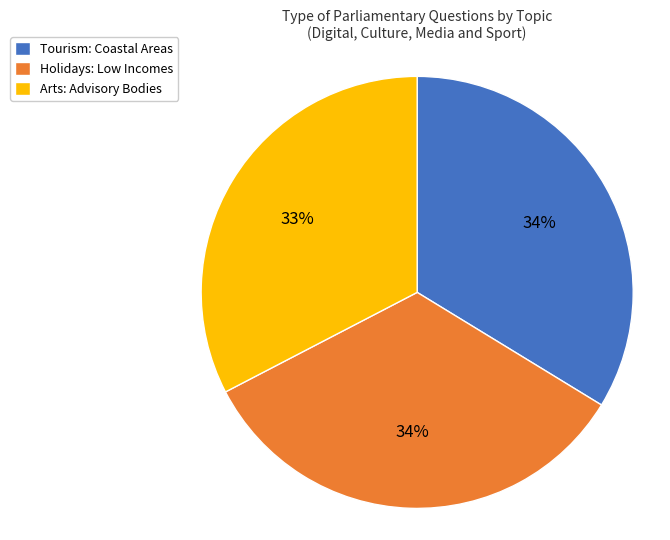

Which category has the smallest portion of the pie?

Arts: Advisory Bodies